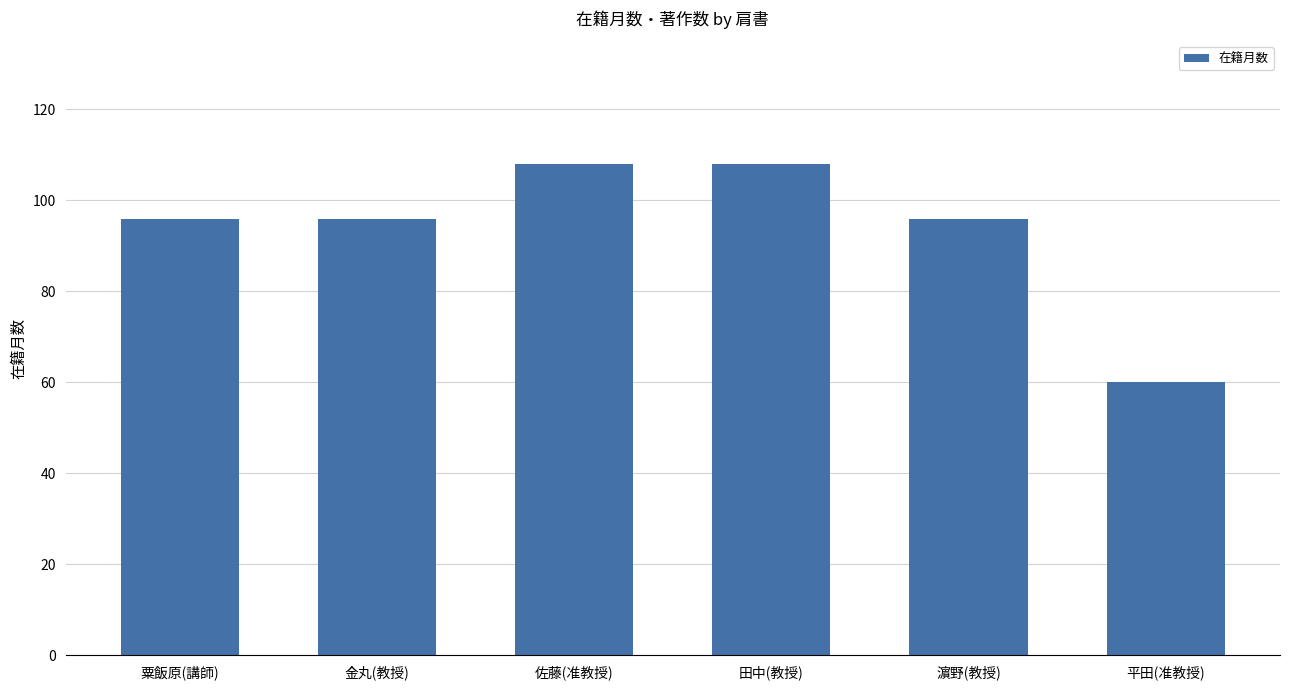

Reading left to right, transcribe all the data shown in this chart.

粟飯原(講師)=96	金丸(教授)=96	佐藤(准教授)=108	田中(教授)=108	濵野(教授)=96	平田(准教授)=60